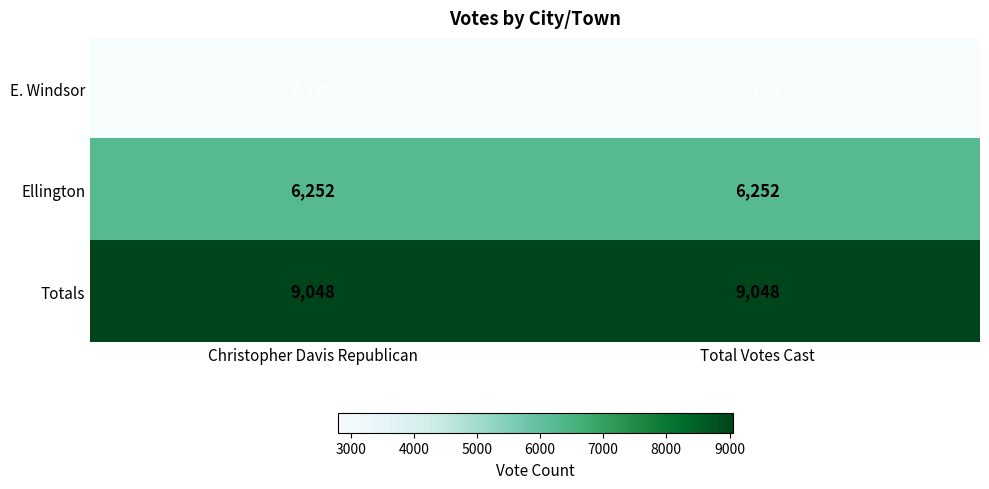

What is the total value across all series at Total Votes Cast?

18096